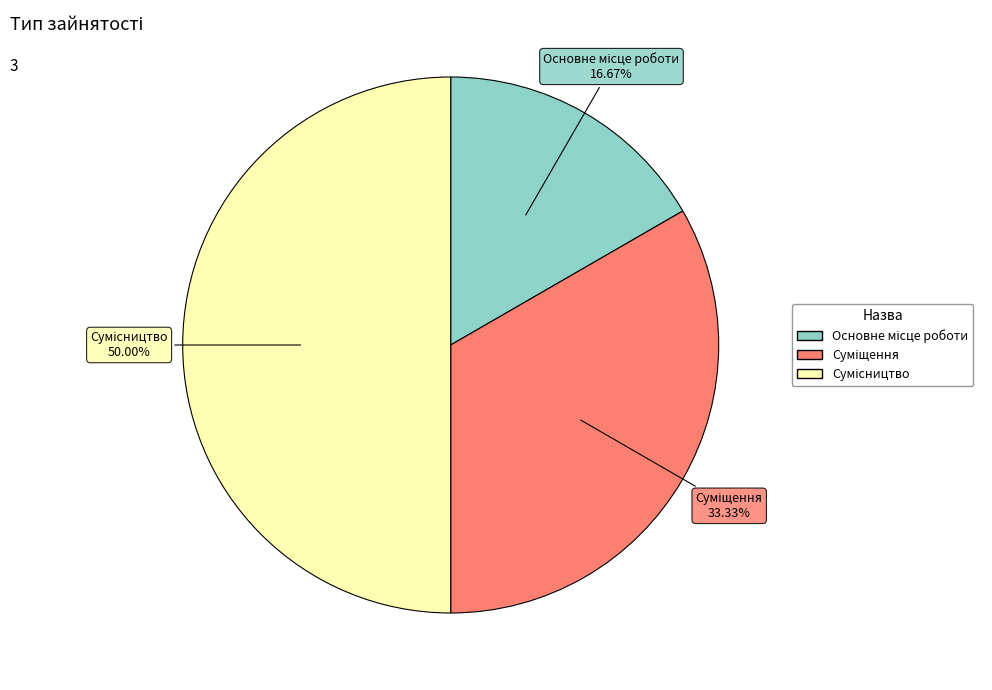

Is there any slice that represents more than half of the pie?

No